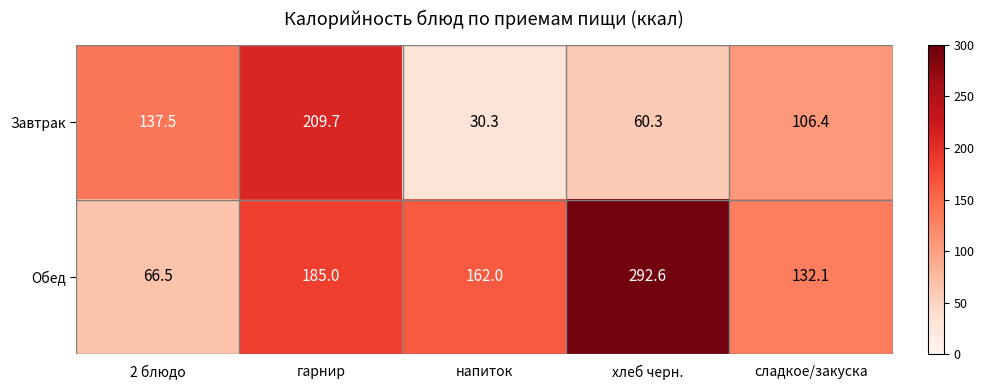

At which label is Завтрак closest to 120?

сладкое/закуска